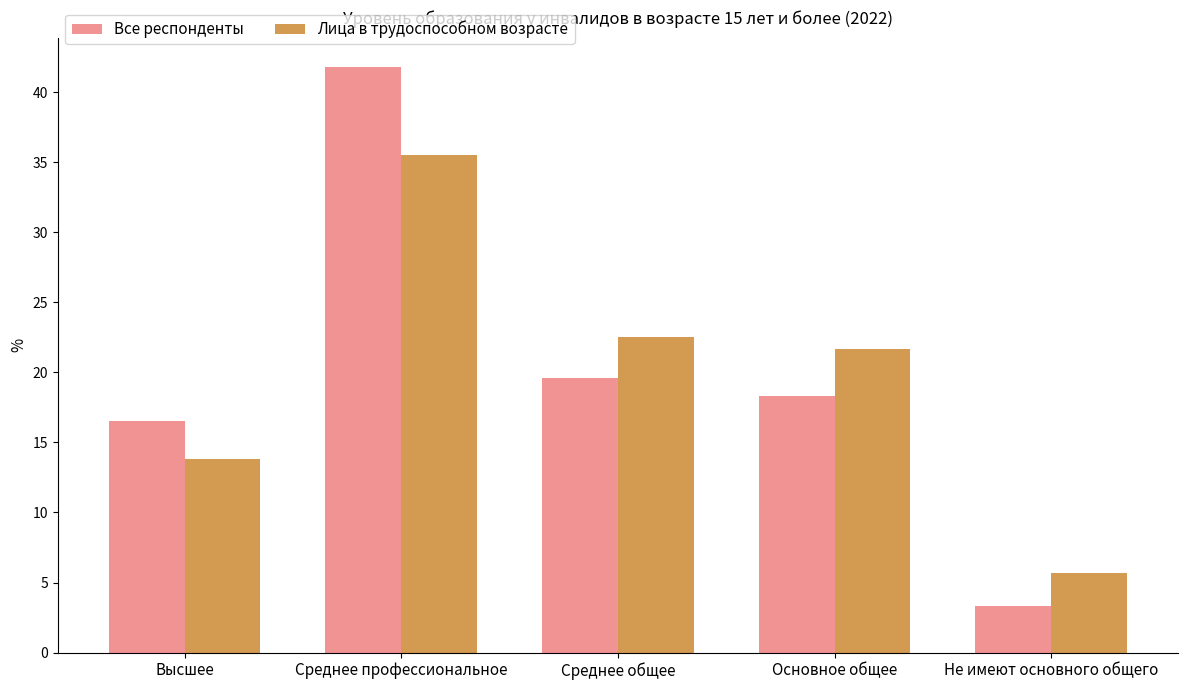

Which series has the largest range (max minus min)?

Все респонденты